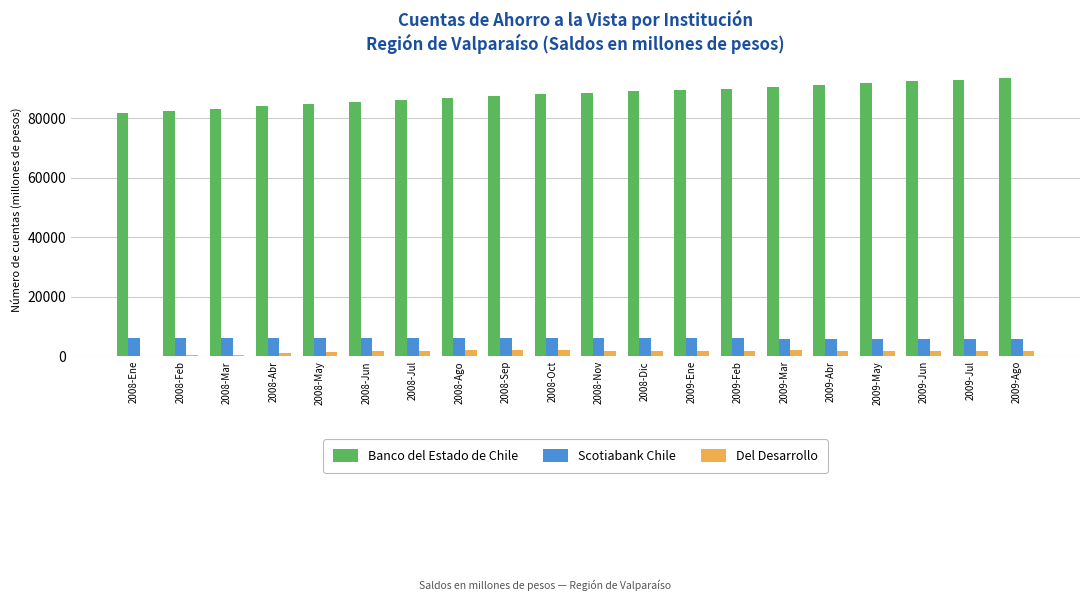

What is the maximum value shown in the chart?

93677